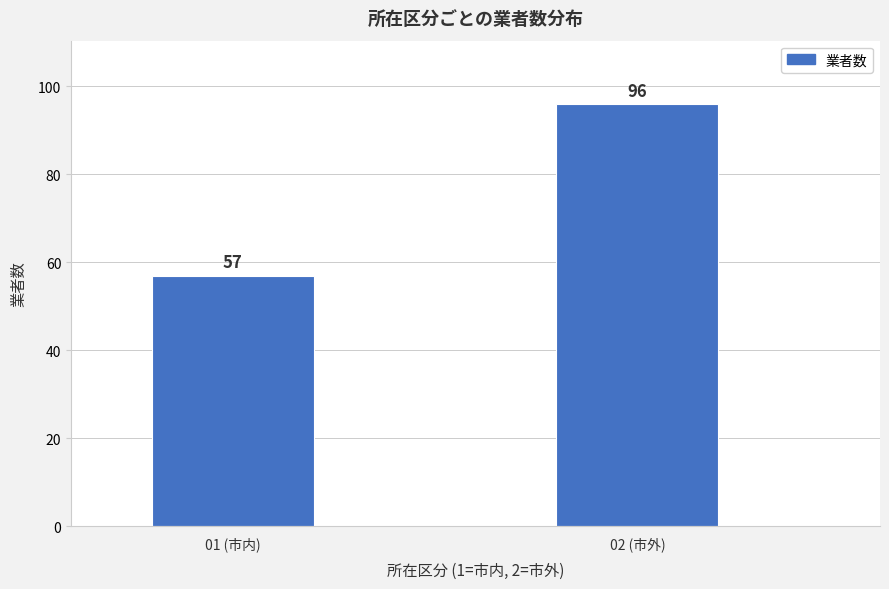

Reading left to right, extract all data points from this chart.

01 (市内)=57	02 (市外)=96